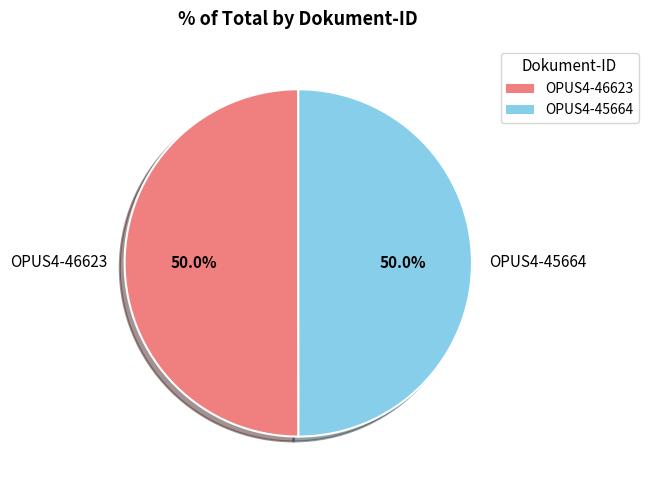

Is it true that OPUS4-45664 is 50% of the pie?

True